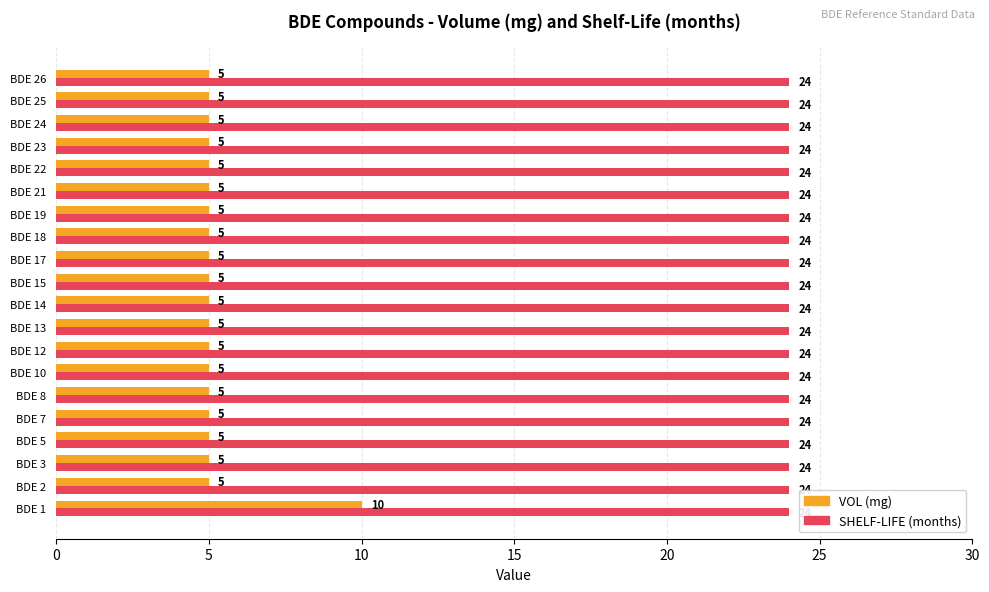

What is the lowest value of the VOL (mg) series?

5